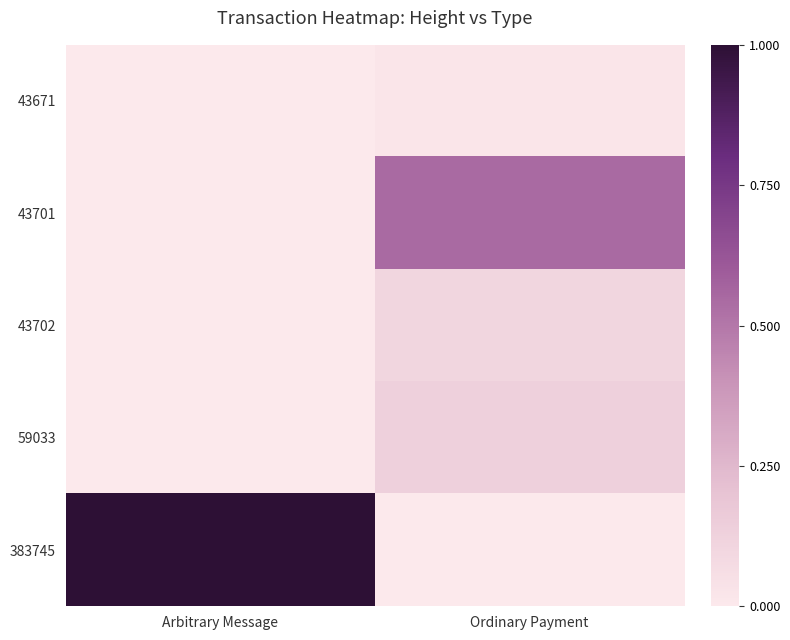

At which category is the sum across all series the highest?

Arbitrary Message